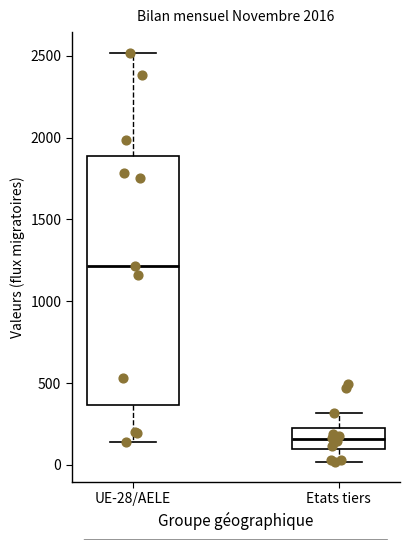

Reading left to right, transcribe this box plot: for each box, give where its median line is, the range the box spans, and where its two whiskers end, as read against the y-axis. The values are not printed on the chart, so give them approximately, as read against the axis.

UE-28/AELE: median 1200, box 350 to 1900, whiskers 150 to 2500
Etats tiers: median 150, box 100 to 200, whiskers 0 to 300